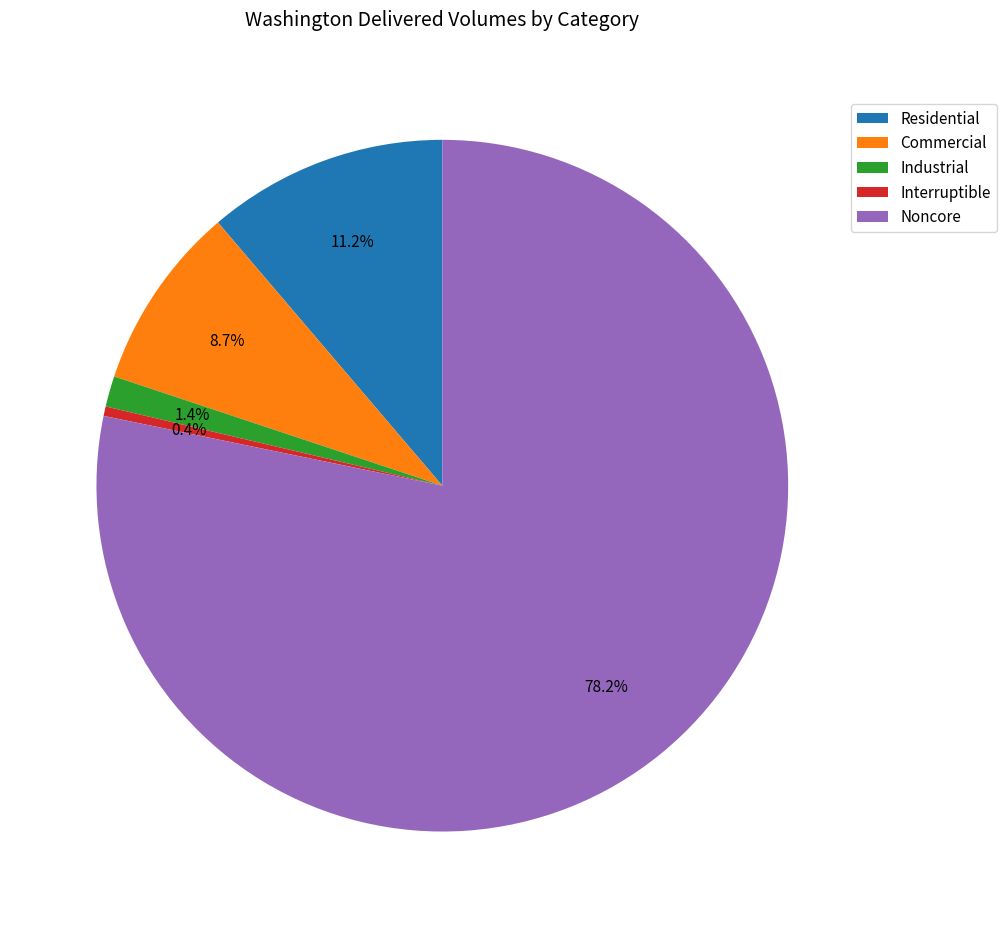

Is the sum of Noncore and Interruptible greater than half?

Yes